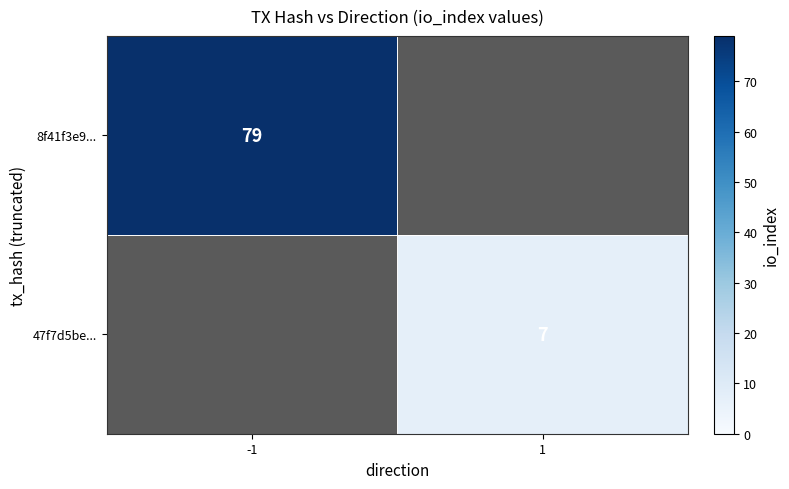

Is the value of 47f7d5be... at 1 greater than the value of 8f41f3e9... at -1?

No